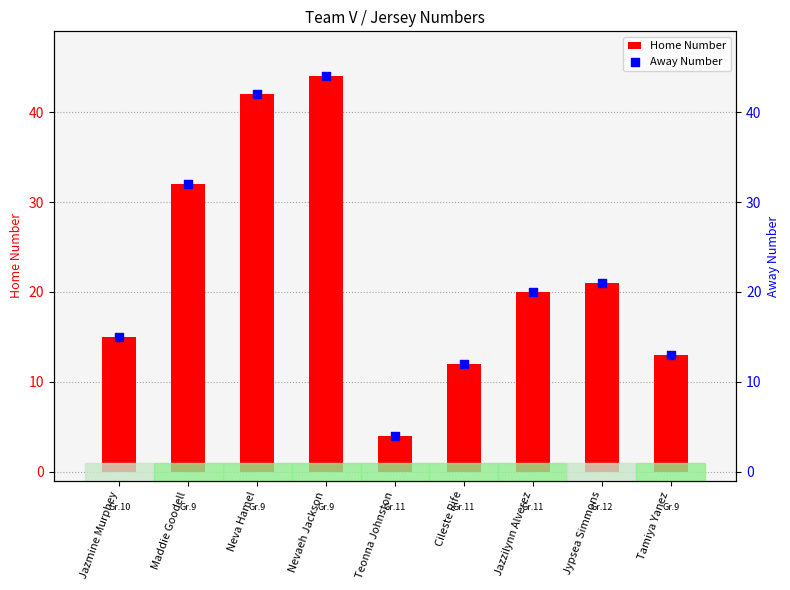

Is the value of Home Number at Jypsea Simmons greater than the value of Away Number at Maddie Goodell?

No